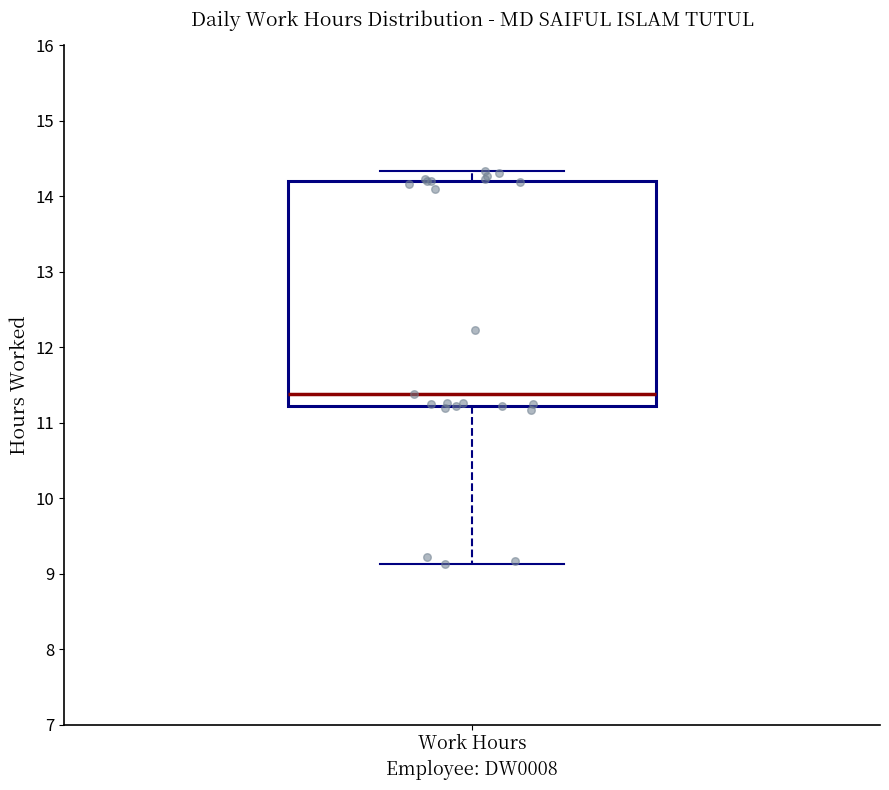

Transcribe this box plot: give where the median line is, the range the box spans, and where the two whiskers end, as read against the y-axis. The values are not printed on the chart, so give them approximately, as read against the axis.

median 11.4, box 11.2 to 14.2, whiskers 9.1 to 14.3